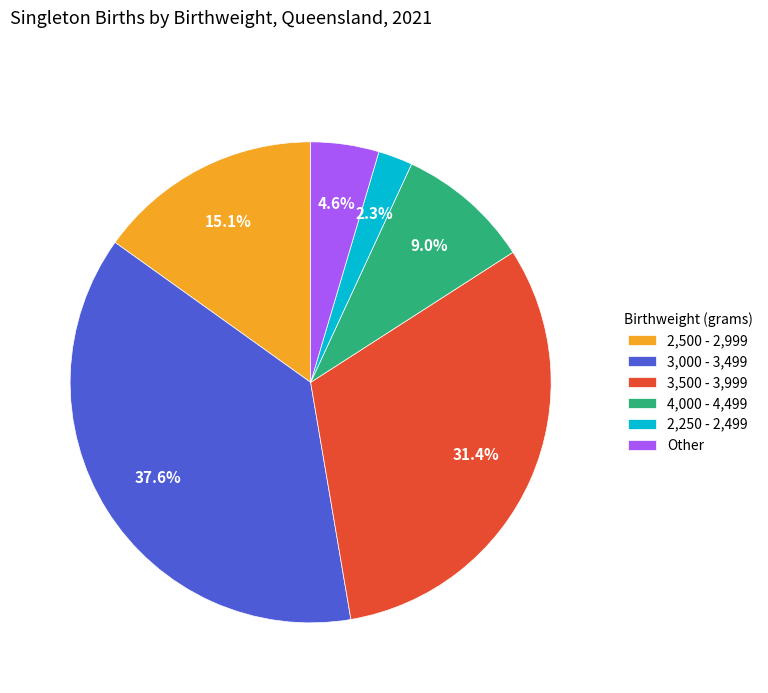

Does any single category account for the majority?

No